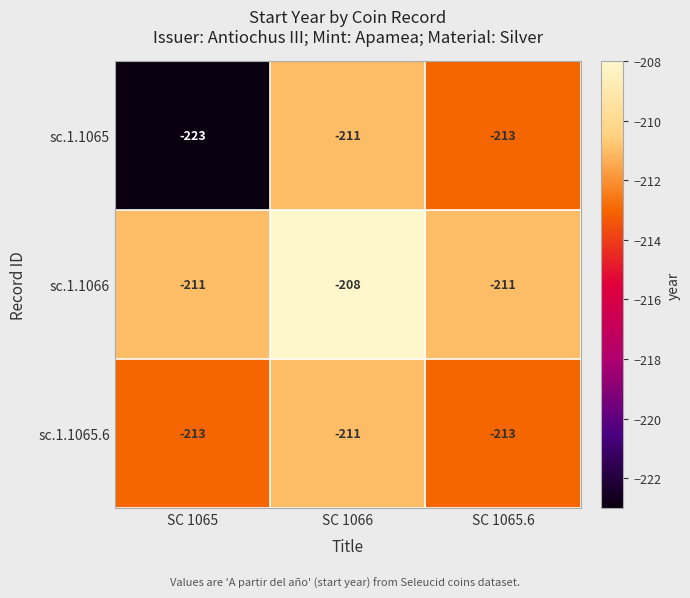

What is the sum of all sc.1.1065 values?

-647